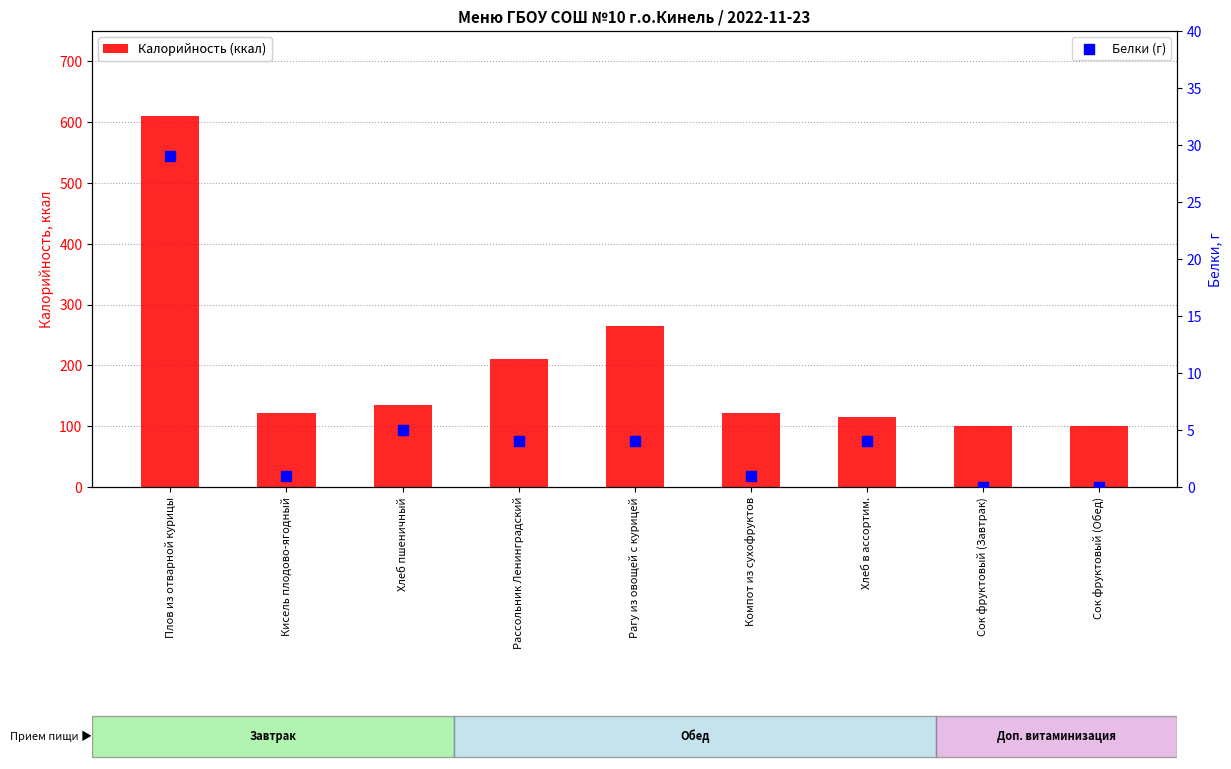

What are all the series names shown in the legend?

Калорийность (ккал), Белки (г)